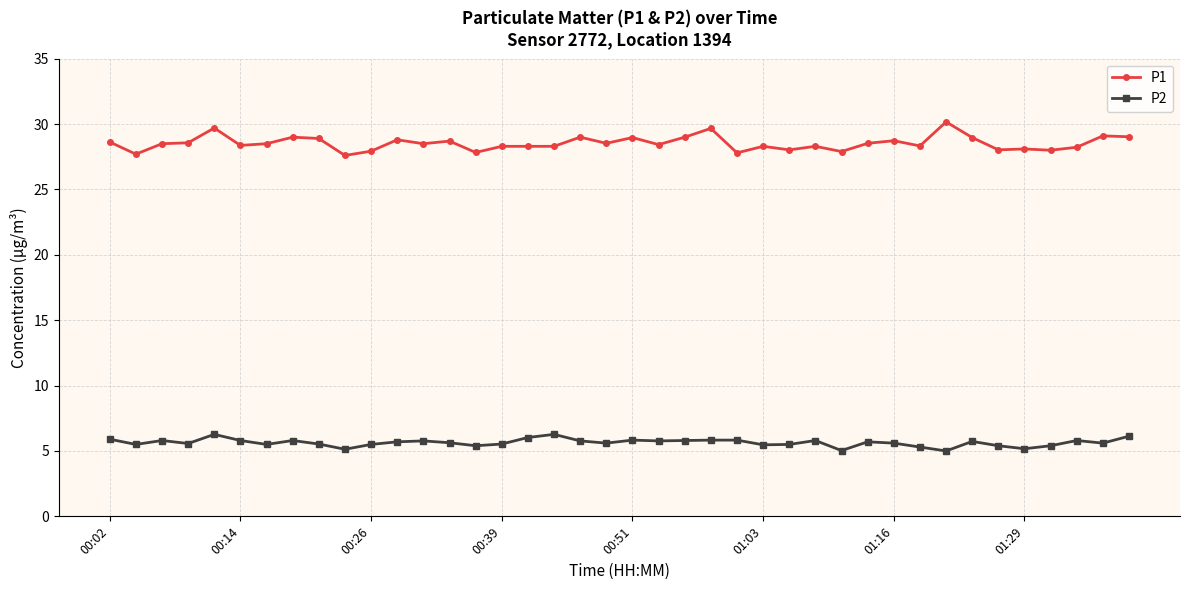

Which series has the widest spread of values?

P1